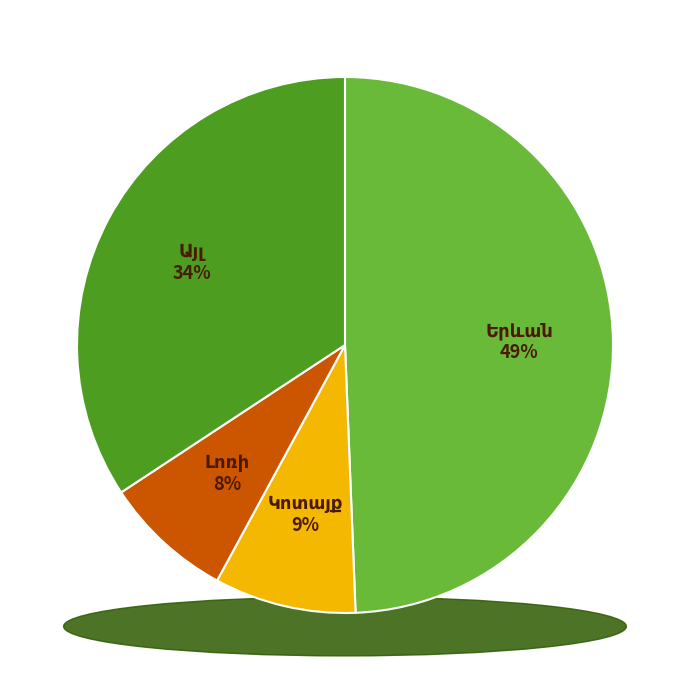

Is Լոռի the majority of the pie?

No